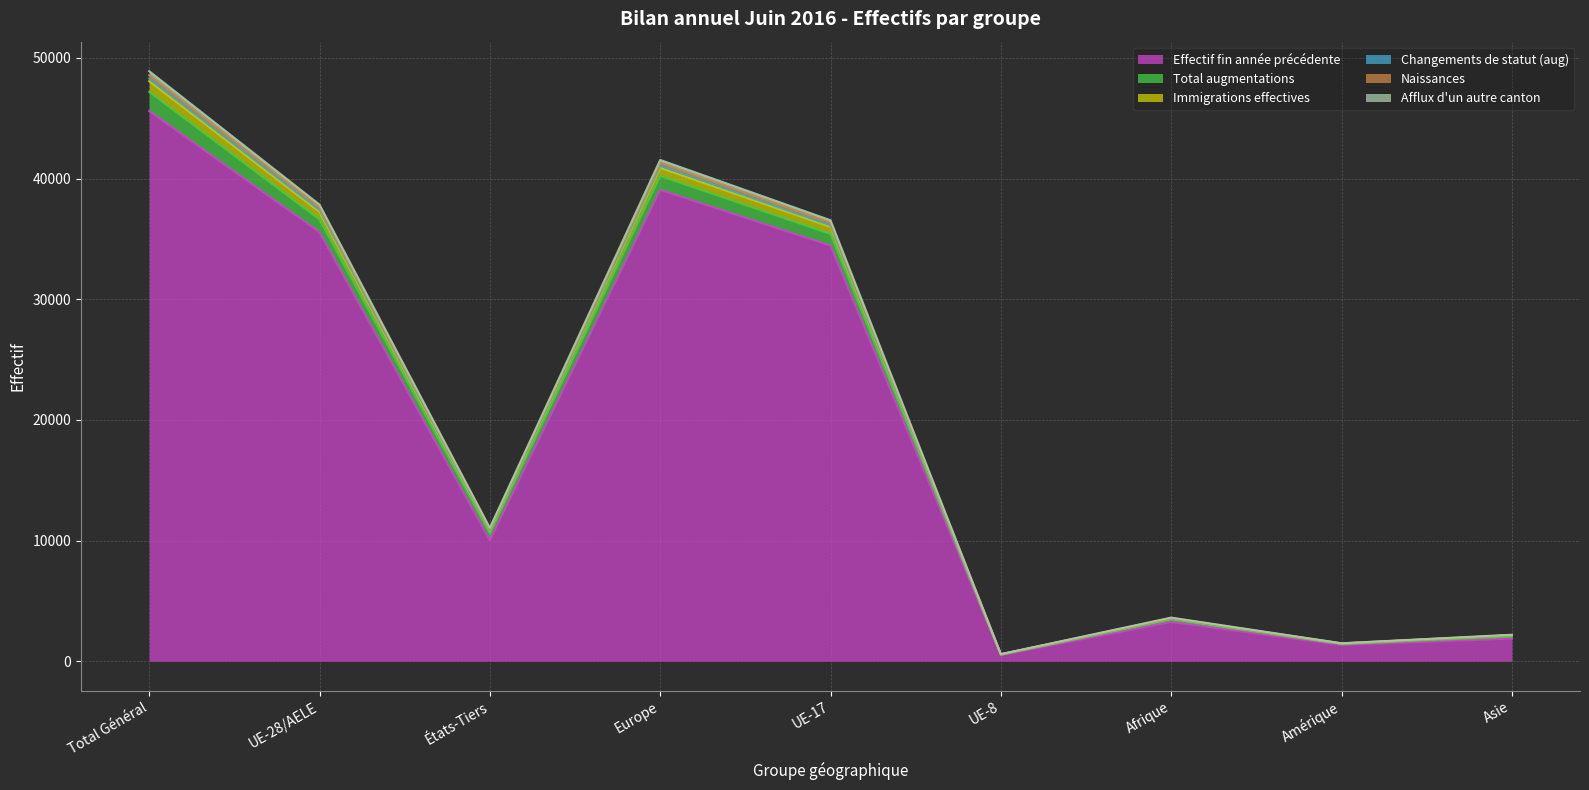

What position from the right is Total Général?

9